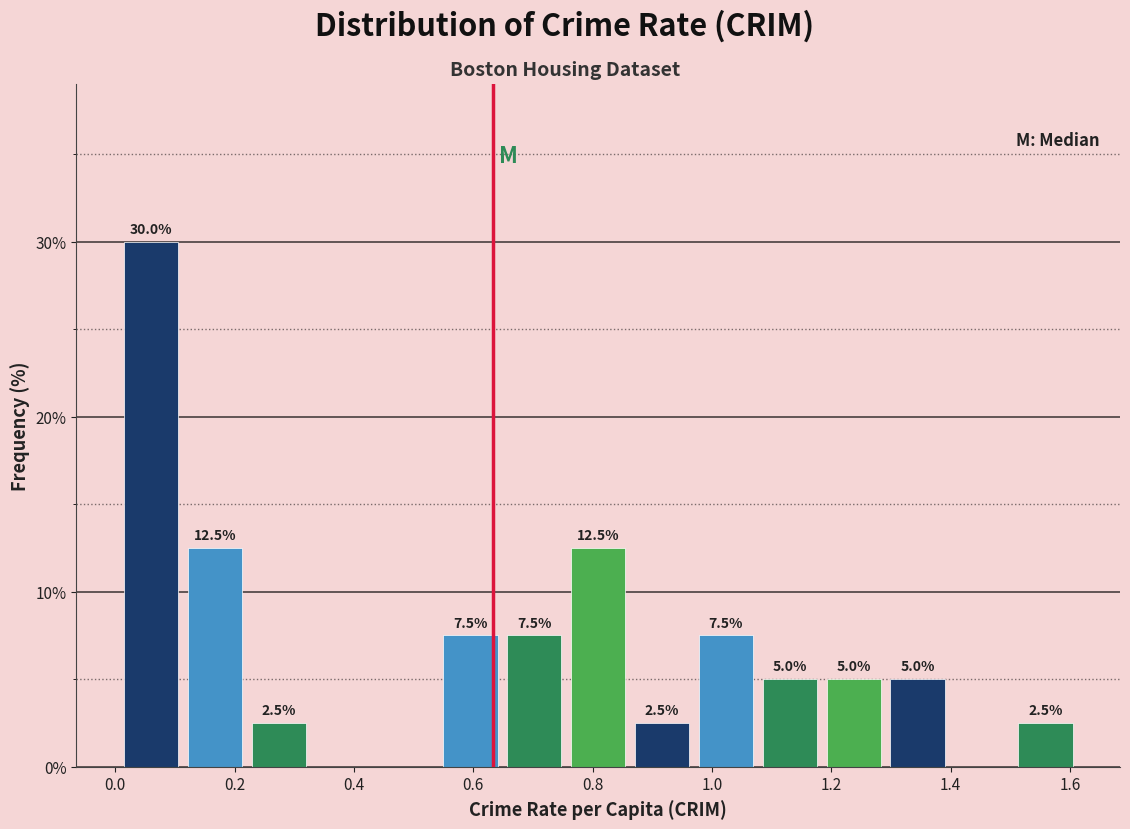

Which range on the x-axis has the tallest bar?

0.00 to 0.12